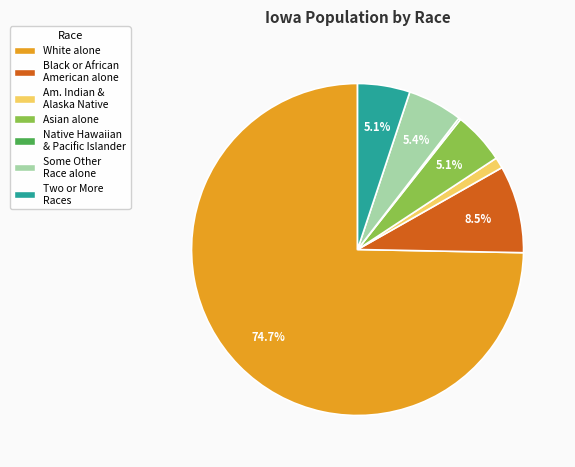

Is there a majority slice in this chart?

Yes